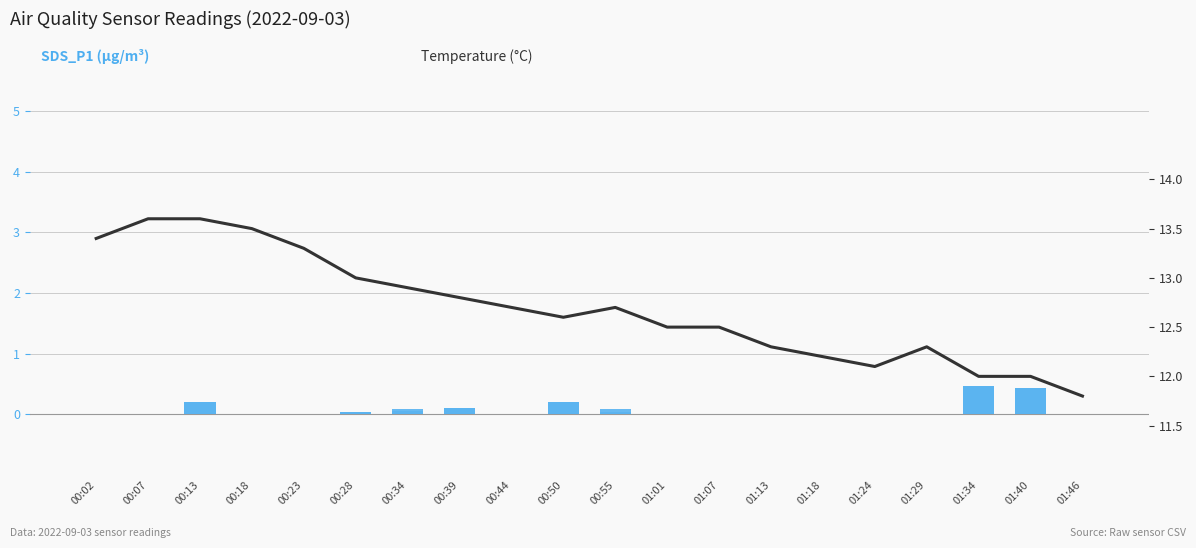

What is the greatest value displayed?

13.6